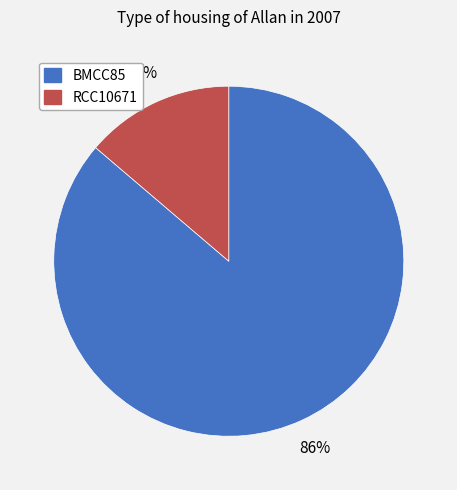

Is it true that RCC10671 is 8% of the pie?

False